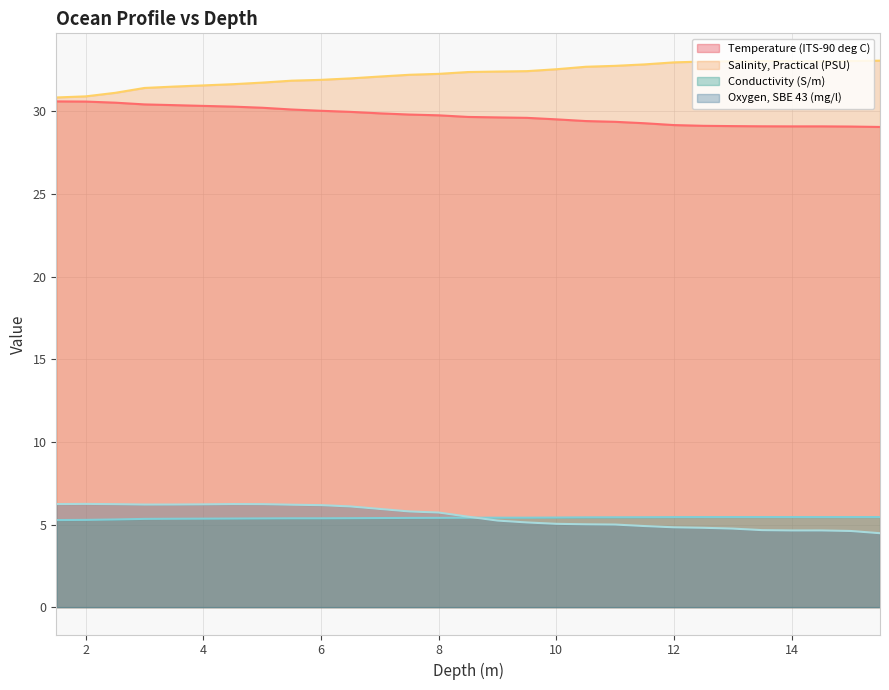

What value does the Conductivity (S/m) series have at 6?

5.4